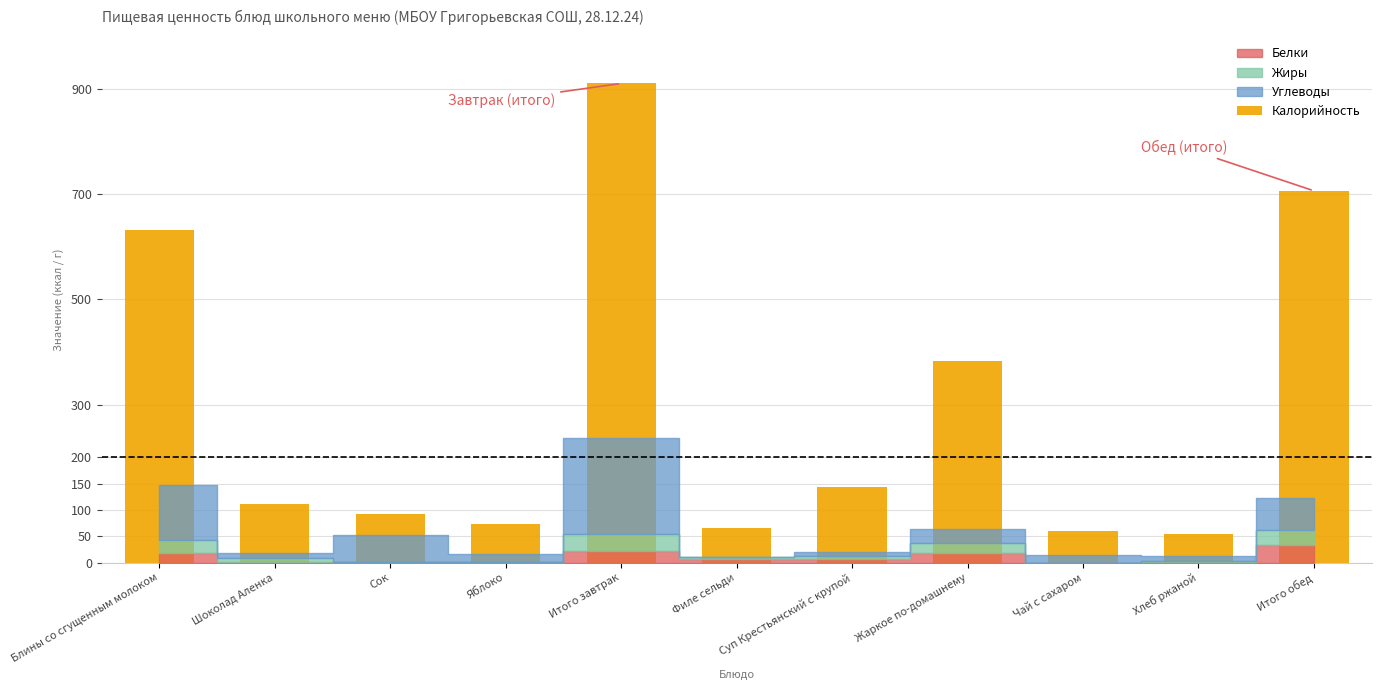

Where is the data nearest to the value 482?

Жаркое по-домашнему